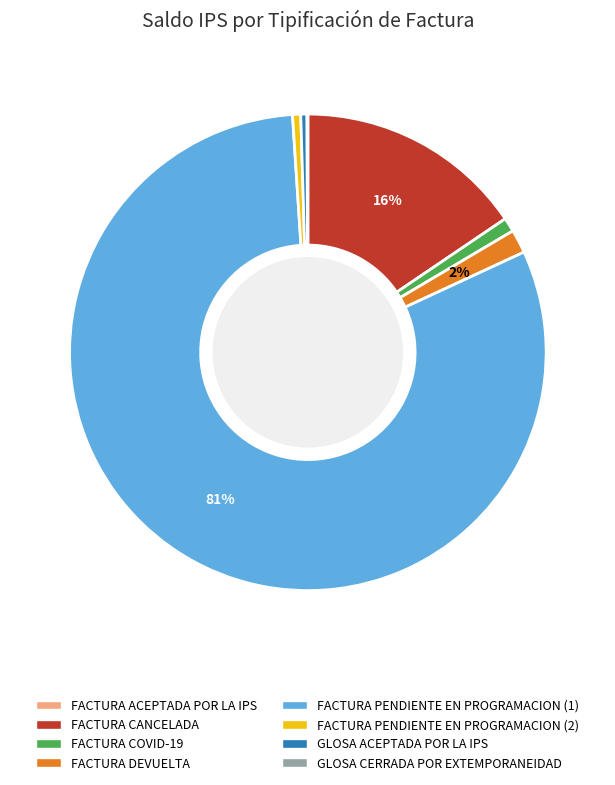

Between FACTURA DEVUELTA and GLOSA ACEPTADA POR LA IPS, which is larger?

FACTURA DEVUELTA